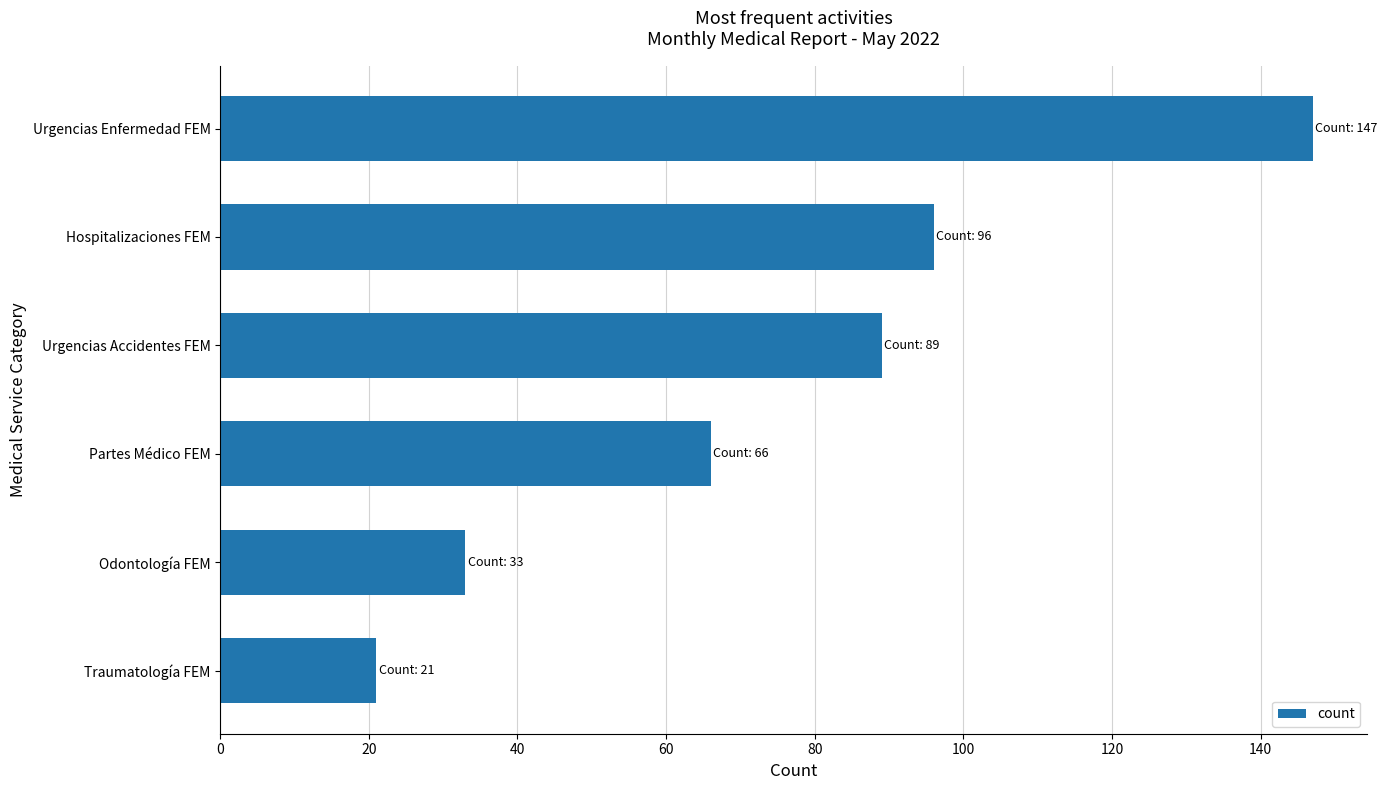

What is the change in value from Urgencias Enfermedad FEM to Odontología FEM?

-114